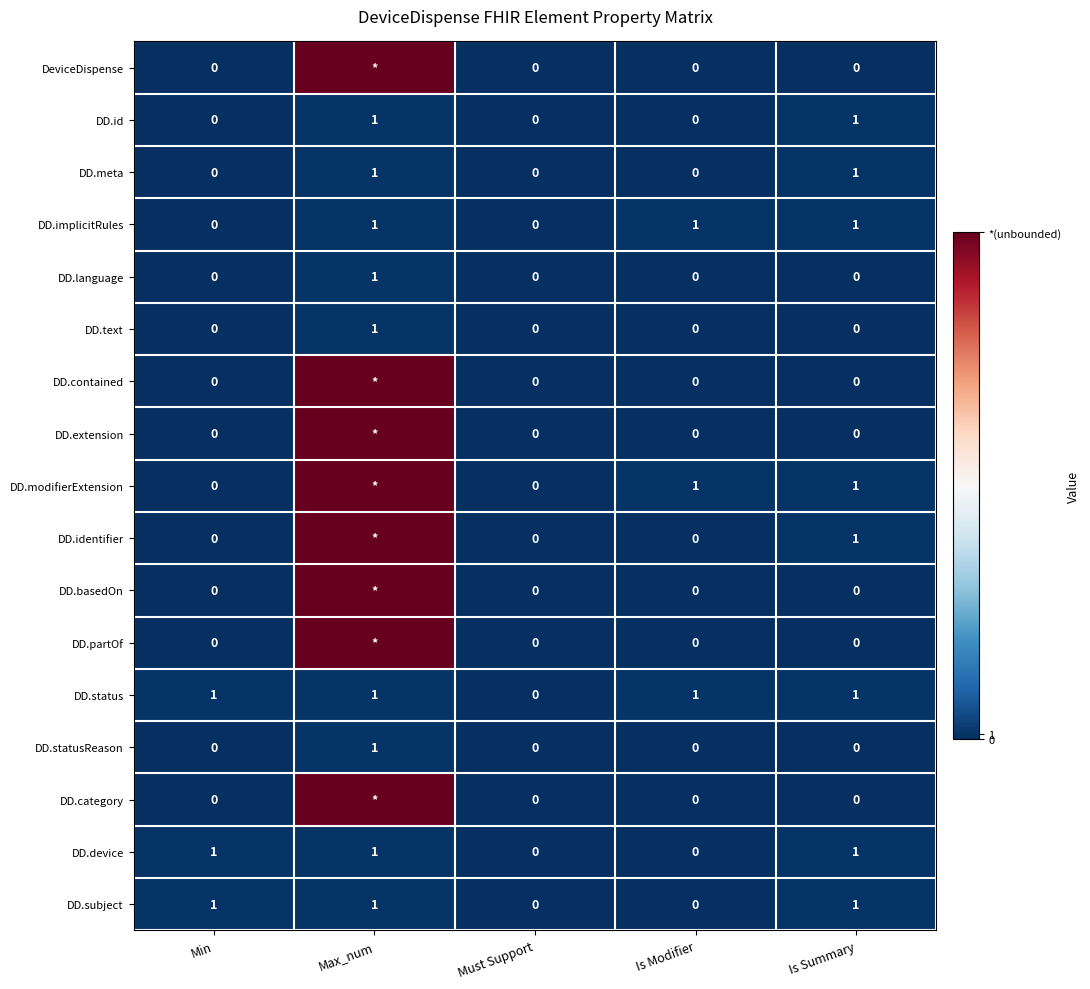

The value of DD.language at Must Support is 0. True or false?

True